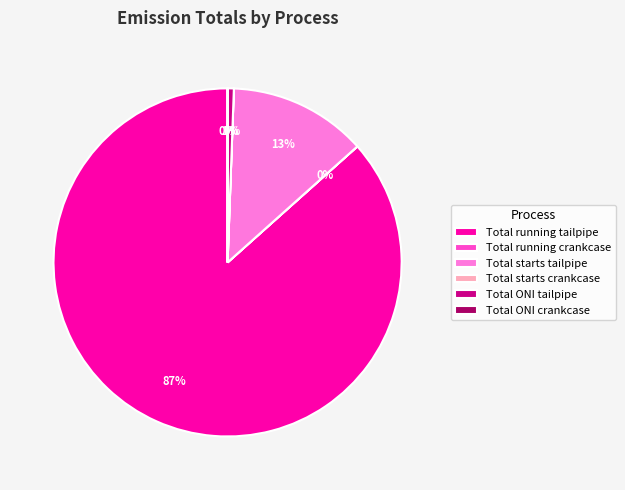

To the nearest percent, what percentage of the pie is Total ONI tailpipe?

1%